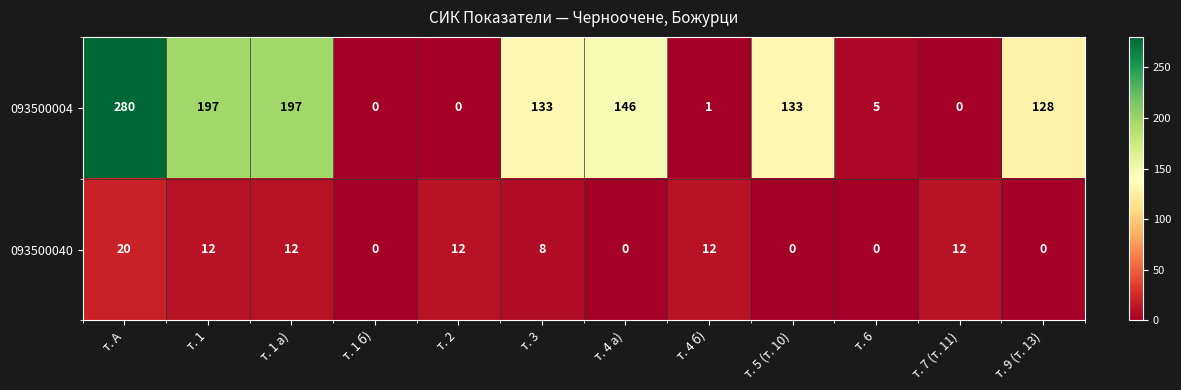

True or false: 093500004 has a value of 197 at т. 1 а).

True